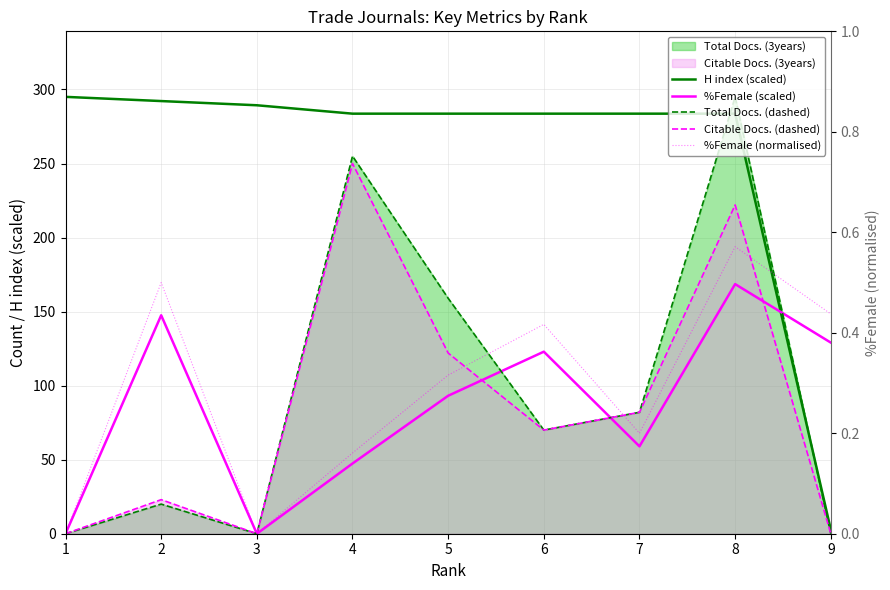

True or false: %Female (scaled) and Total Docs. (dashed) cross at least once.

True